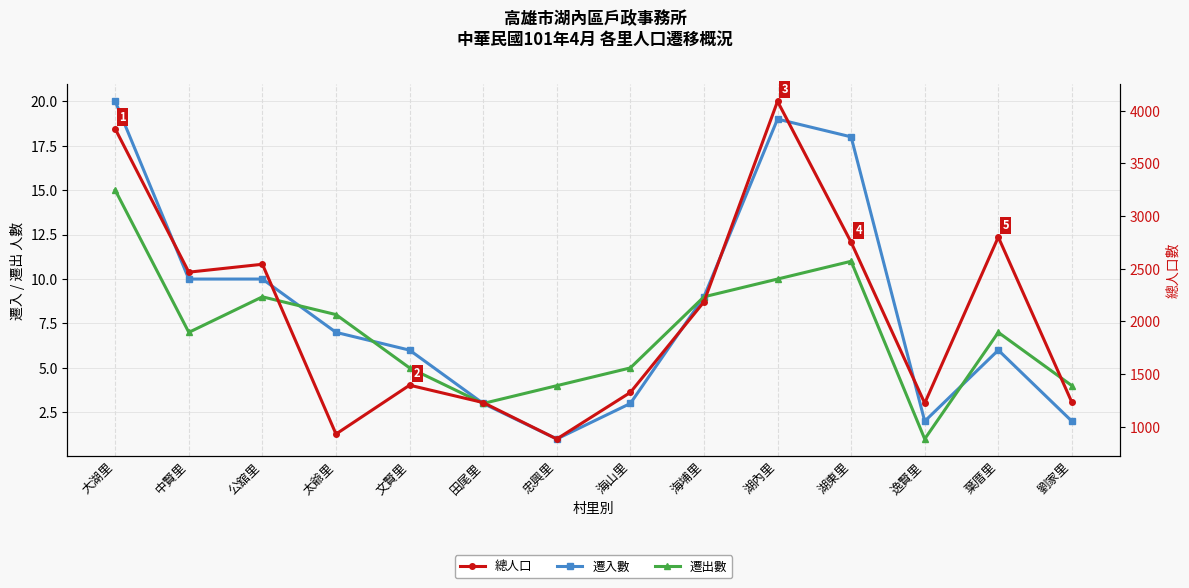

Rank the series by their maximum value, from lowest to highest.

遷出數, 遷入數, 總人口